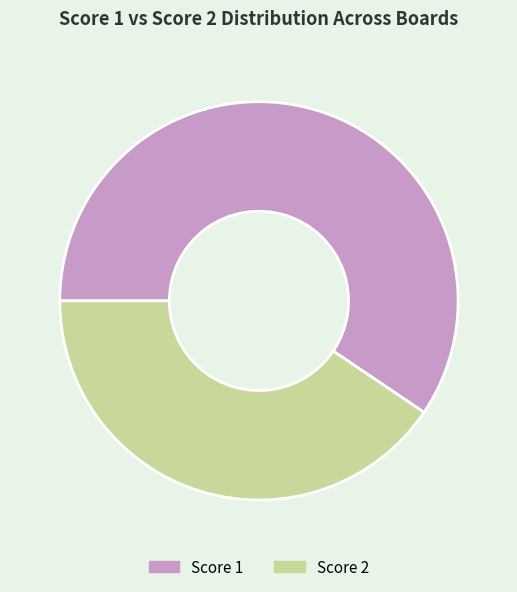

What is the ratio of the value at Score 2 to the value at Score 1?

0.7